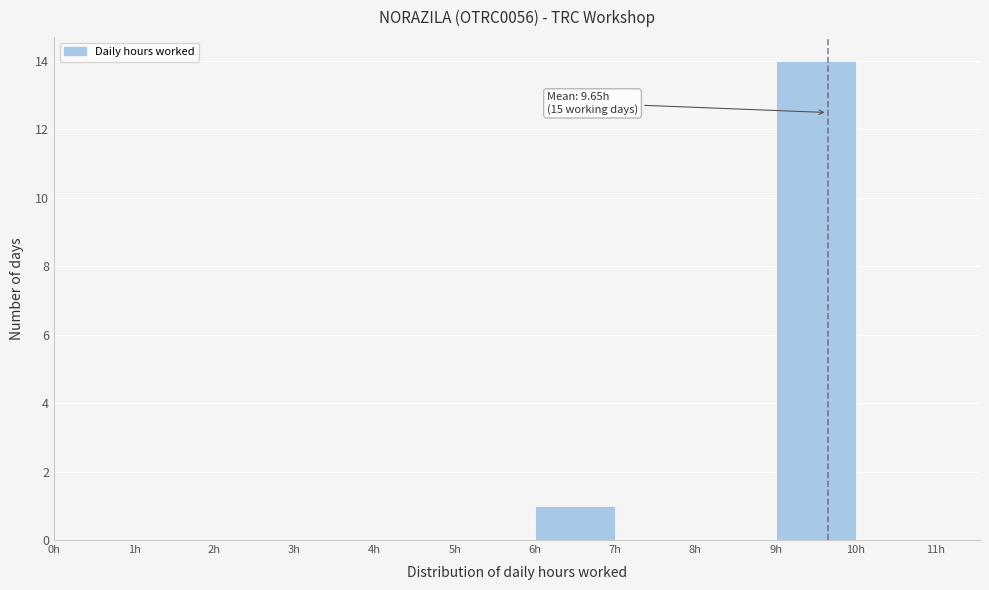

Over which range of the x-axis is the bar tallest?

9 to 10